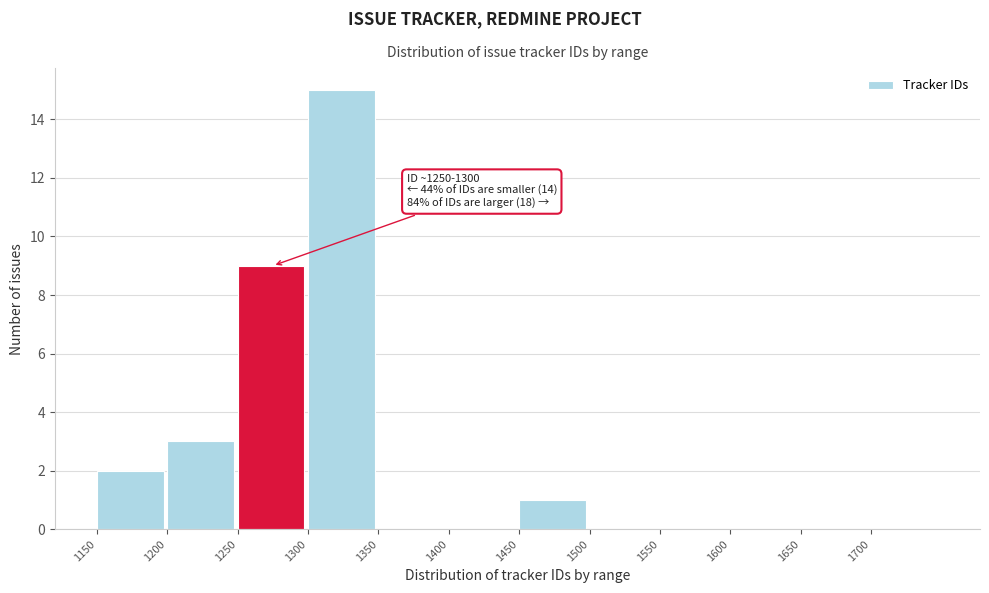

Over which range of the x-axis is the bar tallest?

1300 to 1350